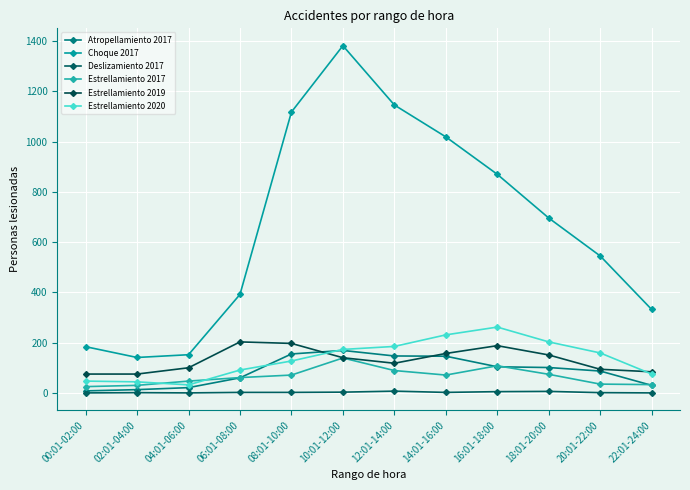

Rank the series at 20:01-22:00 from lowest to highest value.

Deslizamiento 2017, Estrellamiento 2017, Atropellamiento 2017, Estrellamiento 2019, Estrellamiento 2020, Choque 2017